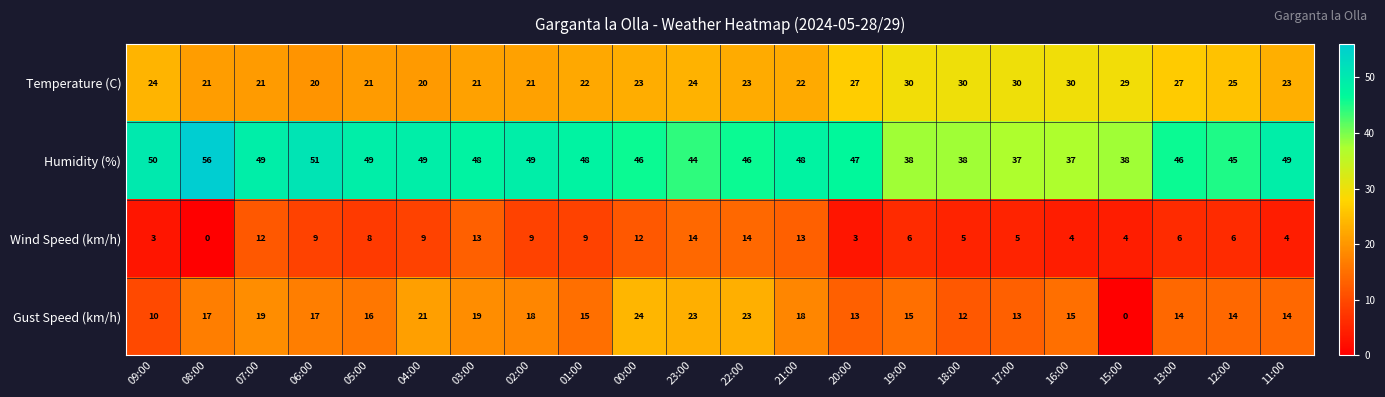

What is the greatest value displayed?

56